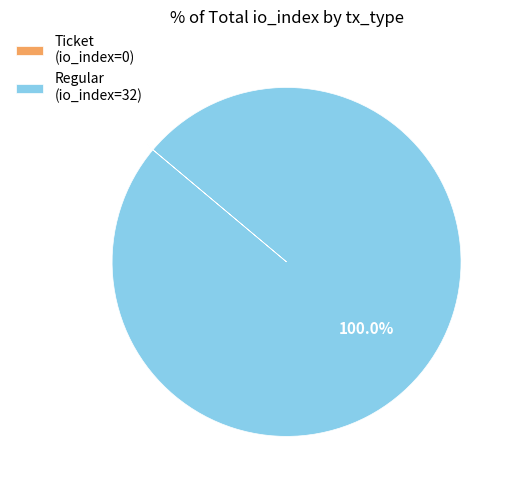

What is the largest slice in the pie chart?

Regular (io_index=32)